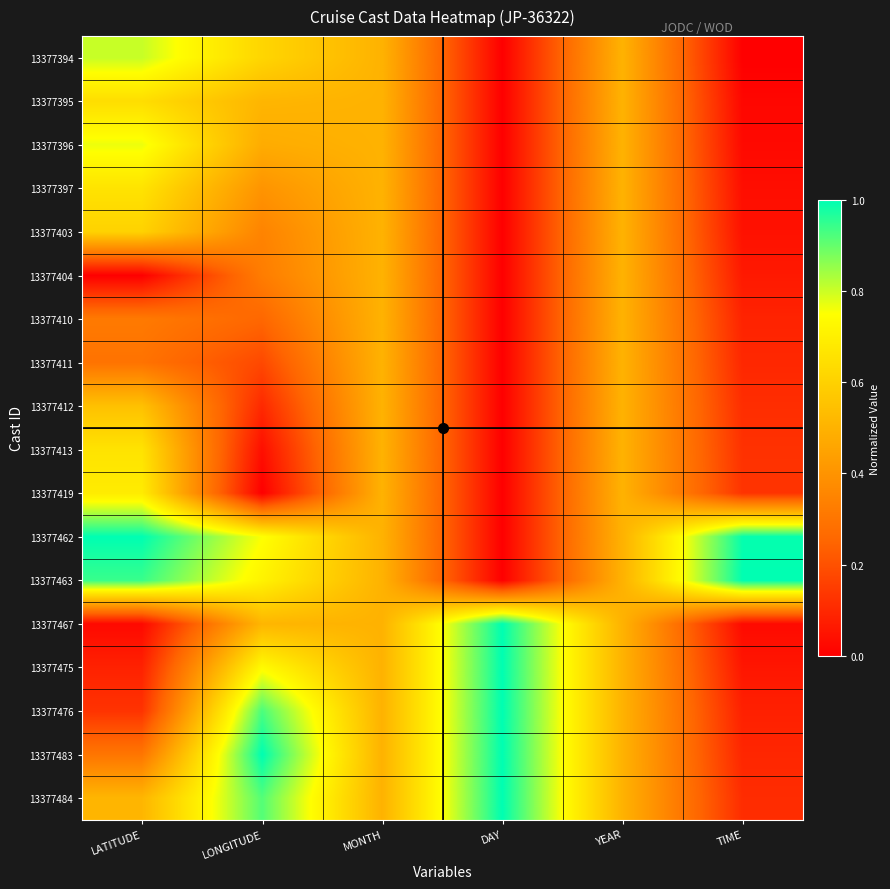

Reading left to right, what are all the values shown in this chart?

13377394: LATITUDE=0.8	LONGITUDE=0.6	MONTH=0.5	DAY=0.0	YEAR=0.5	TIME=0.0
13377395: LATITUDE=0.6	LONGITUDE=0.5	MONTH=0.5	DAY=0.0	YEAR=0.5	TIME=0.0
13377396: LATITUDE=0.8	LONGITUDE=0.5	MONTH=0.5	DAY=0.0	YEAR=0.5	TIME=0.0
13377397: LATITUDE=0.7	LONGITUDE=0.4	MONTH=0.5	DAY=0.0	YEAR=0.5	TIME=0.0
13377403: LATITUDE=0.6	LONGITUDE=0.3	MONTH=0.5	DAY=0.0	YEAR=0.5	TIME=0.0
13377404: LATITUDE=0.0	LONGITUDE=0.3	MONTH=0.5	DAY=0.0	YEAR=0.5	TIME=0.1
13377410: LATITUDE=0.3	LONGITUDE=0.3	MONTH=0.5	DAY=0.0	YEAR=0.5	TIME=0.1
13377411: LATITUDE=0.3	LONGITUDE=0.2	MONTH=0.5	DAY=0.0	YEAR=0.5	TIME=0.1
13377412: LATITUDE=0.5	LONGITUDE=0.1	MONTH=0.5	DAY=0.0	YEAR=0.5	TIME=0.1
13377413: LATITUDE=0.7	LONGITUDE=0.0	MONTH=0.5	DAY=0.0	YEAR=0.5	TIME=0.1
13377419: LATITUDE=0.7	LONGITUDE=0.0	MONTH=0.5	DAY=0.0	YEAR=0.5	TIME=0.1
13377462: LATITUDE=1.0	LONGITUDE=0.8	MONTH=0.5	DAY=0.0	YEAR=0.5	TIME=1.0
13377463: LATITUDE=0.9	LONGITUDE=0.7	MONTH=0.5	DAY=0.0	YEAR=0.5	TIME=1.0
13377467: LATITUDE=0.0	LONGITUDE=0.5	MONTH=0.5	DAY=1.0	YEAR=0.5	TIME=0.0
13377475: LATITUDE=0.1	LONGITUDE=0.7	MONTH=0.5	DAY=1.0	YEAR=0.5	TIME=0.1
13377476: LATITUDE=0.1	LONGITUDE=0.9	MONTH=0.5	DAY=1.0	YEAR=0.5	TIME=0.1
13377483: LATITUDE=0.3	LONGITUDE=1.0	MONTH=0.5	DAY=1.0	YEAR=0.5	TIME=0.1
13377484: LATITUDE=0.5	LONGITUDE=0.9	MONTH=0.5	DAY=1.0	YEAR=0.5	TIME=0.1